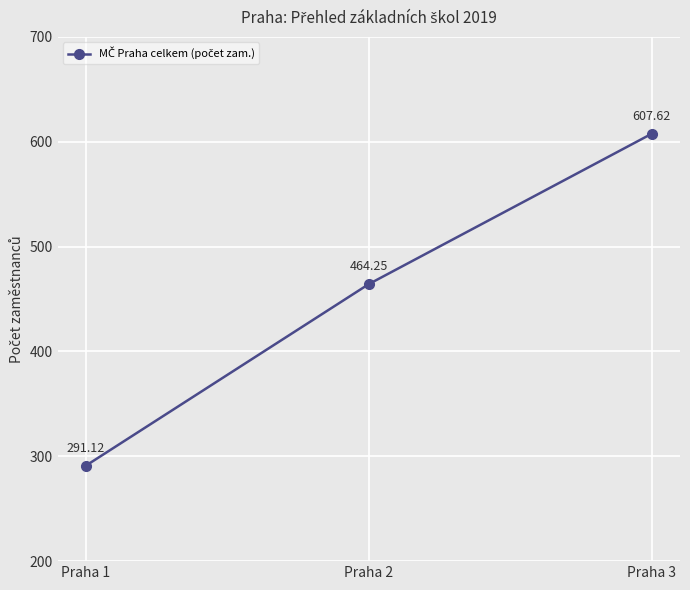

What is the value of the 1st point from the left?

291.1